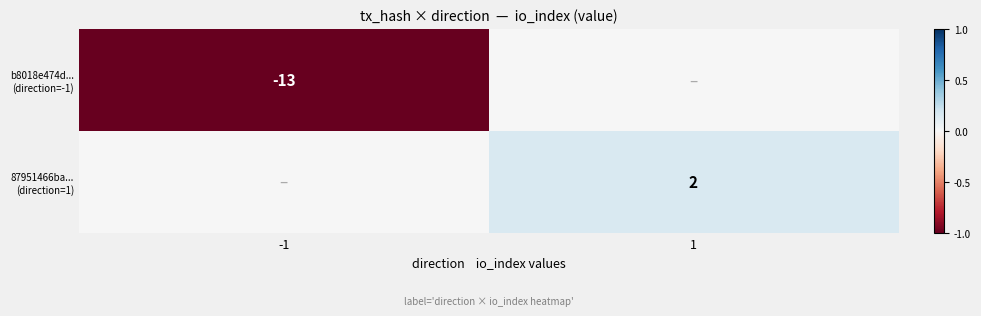

Rank the series by their average value, from highest to lowest.

87951466ba... (direction=1), b8018e474d... (direction=-1)